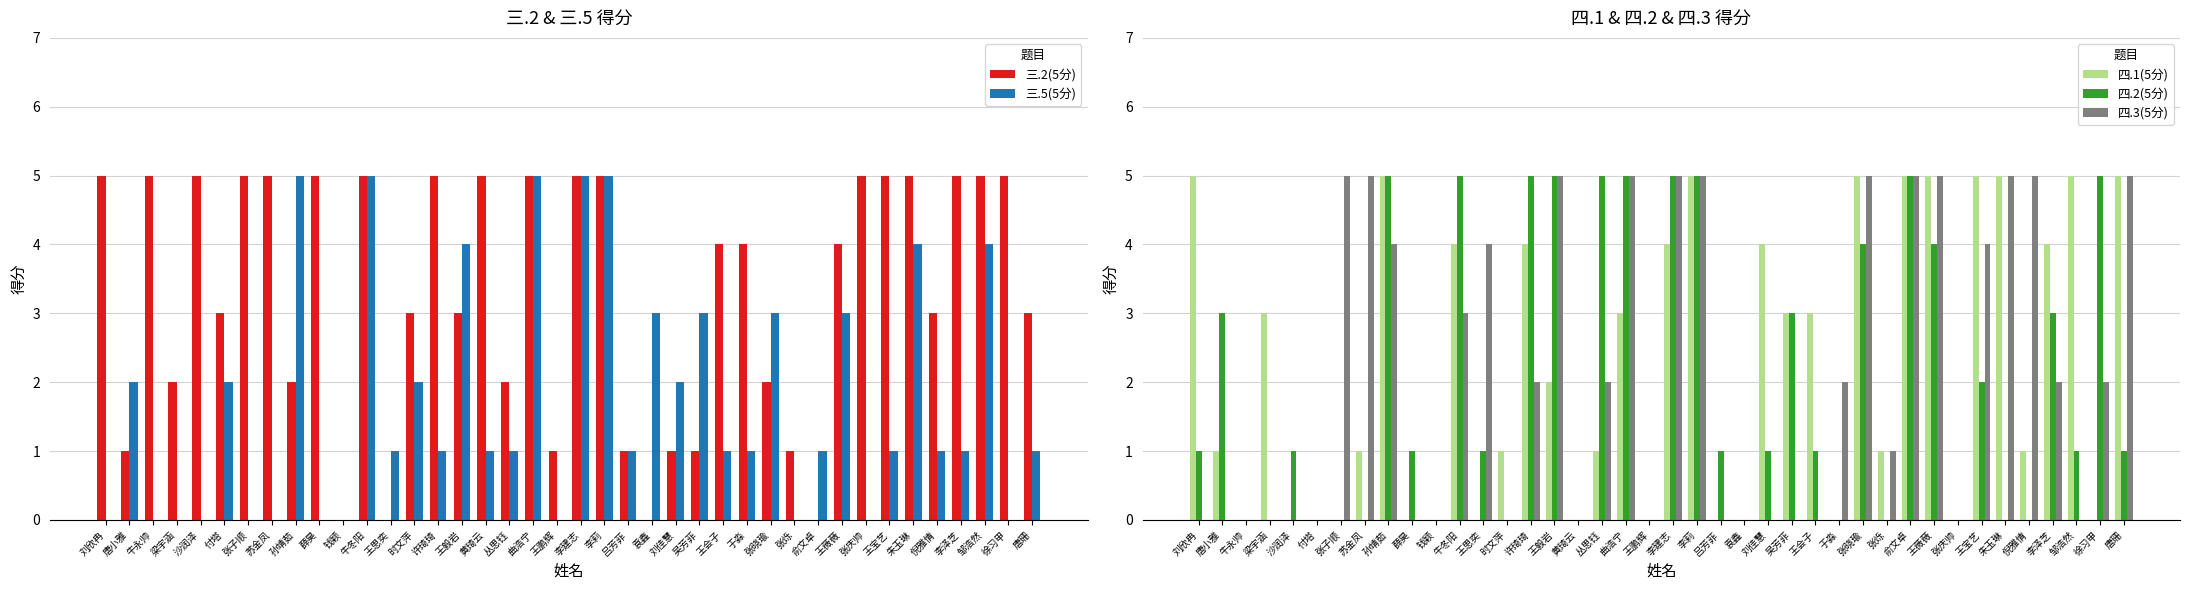

How many data points in 三.5(5分) are above 1?

16